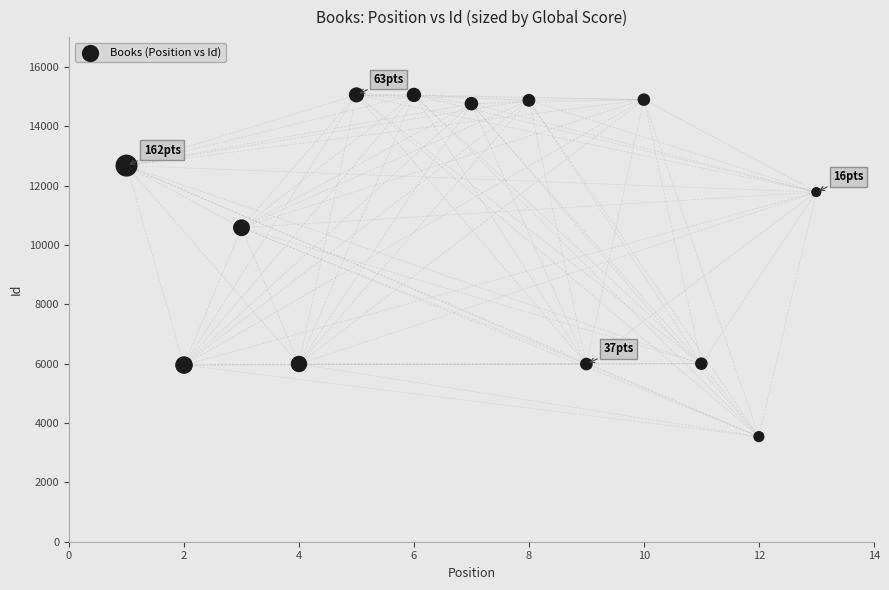

What Y value in the scatter plot is closest to 9297?

10578